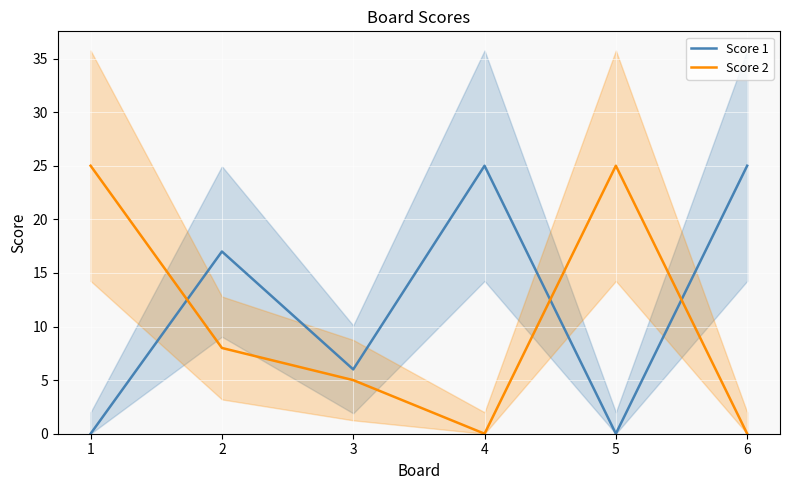

At which category is the sum across all series the highest?

1